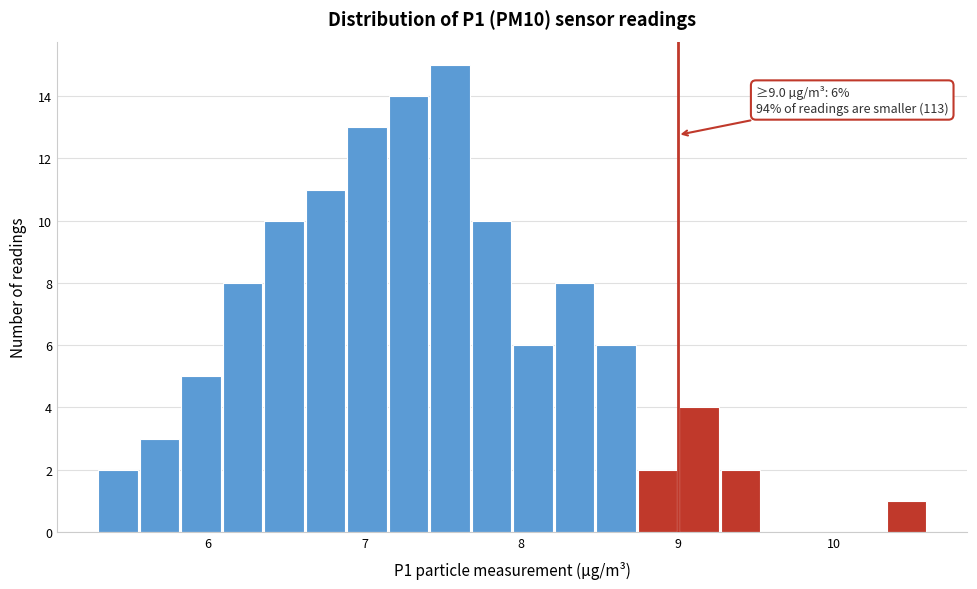

Read against the x-axis, roughly where is the centre of the tallest bar?

7.5